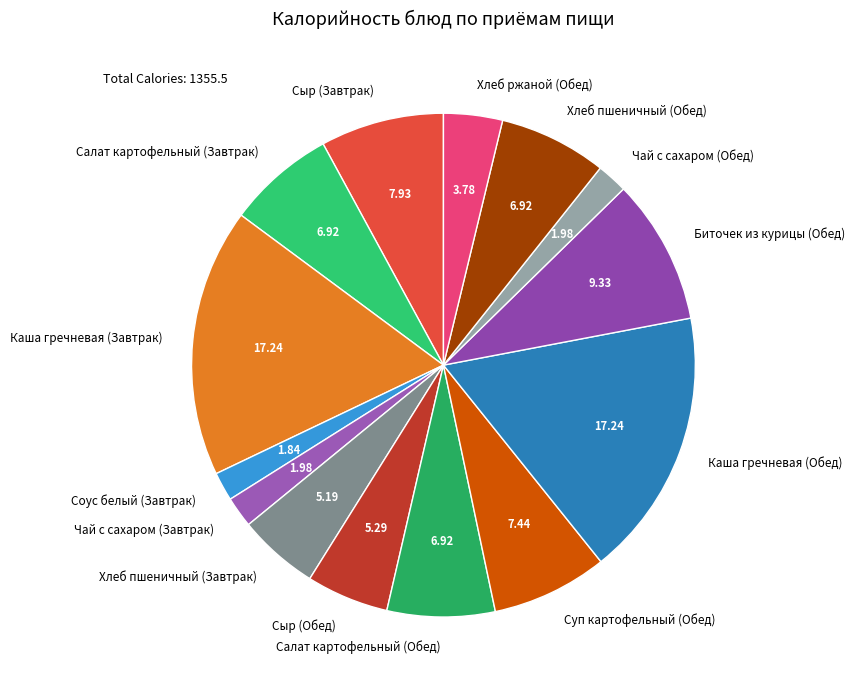

Count the number of slices in the pie.

14